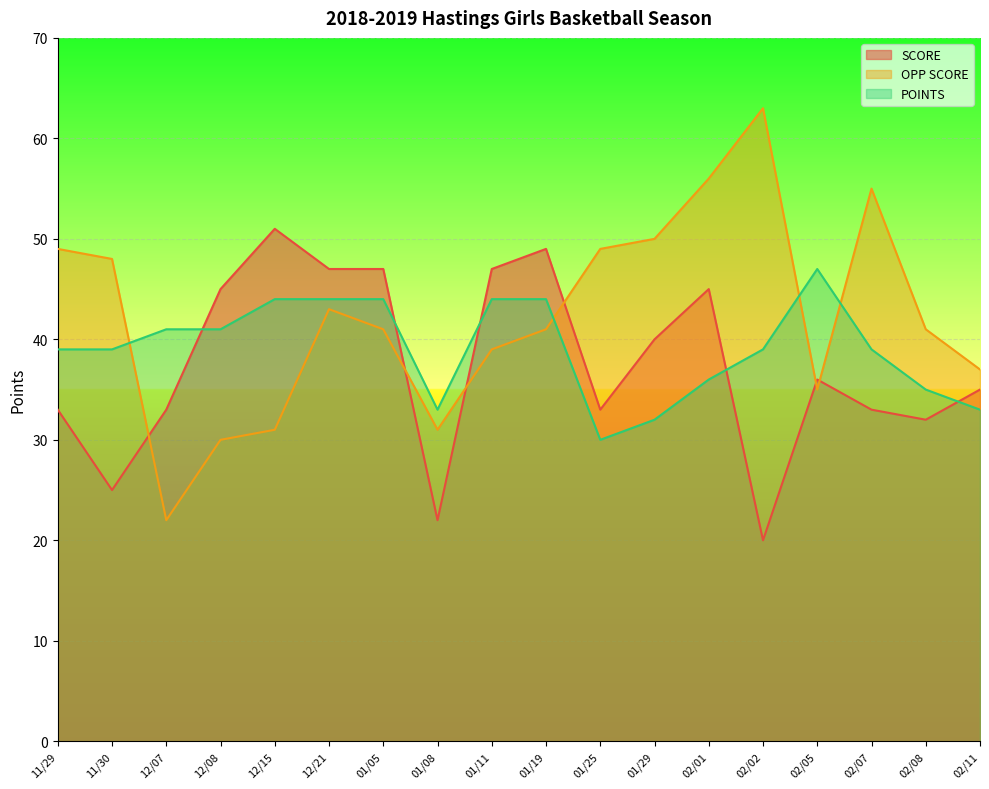

Between 11/29 and 02/11, which series saw the biggest shift?

OPP SCORE